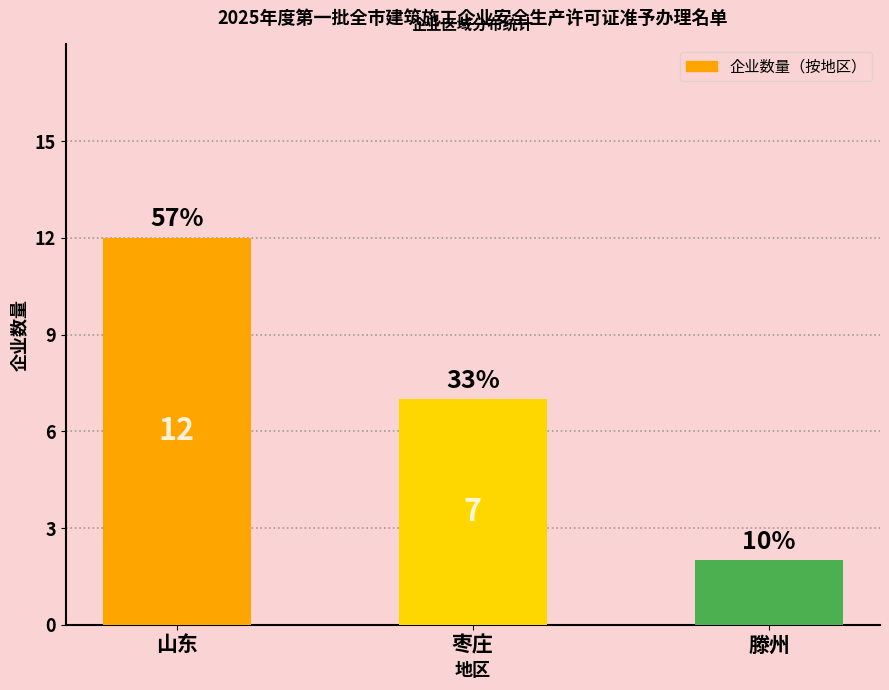

Rank the categories by value from highest to lowest.

山东, 枣庄, 滕州